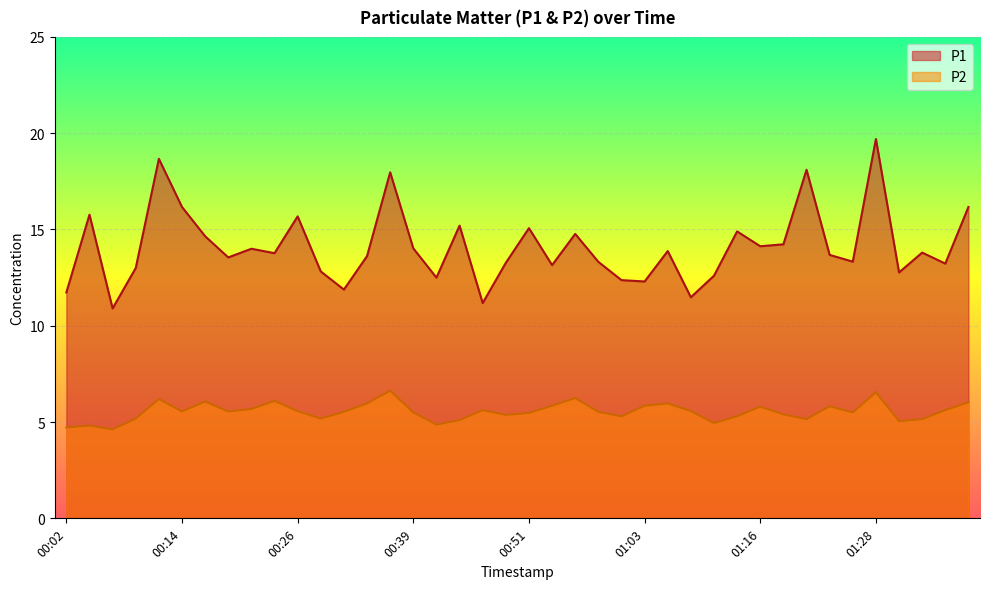

True or false: P1 has a value of 14.7 at 00:16.

True